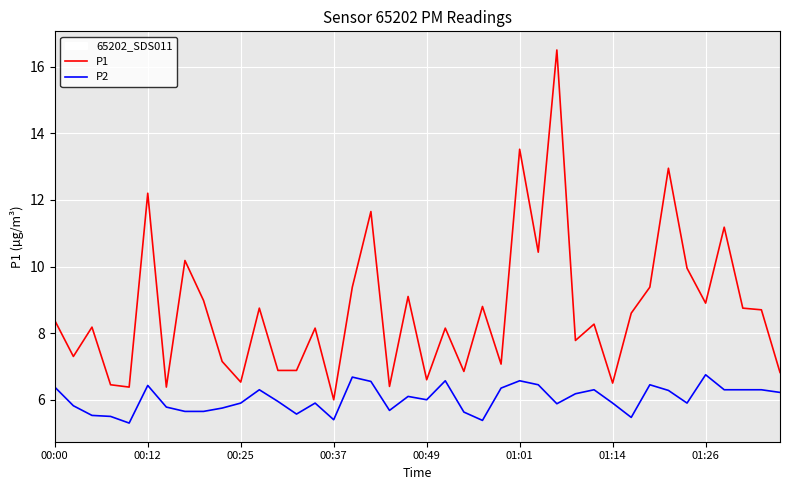

Which series has the largest total across all categories?

P1